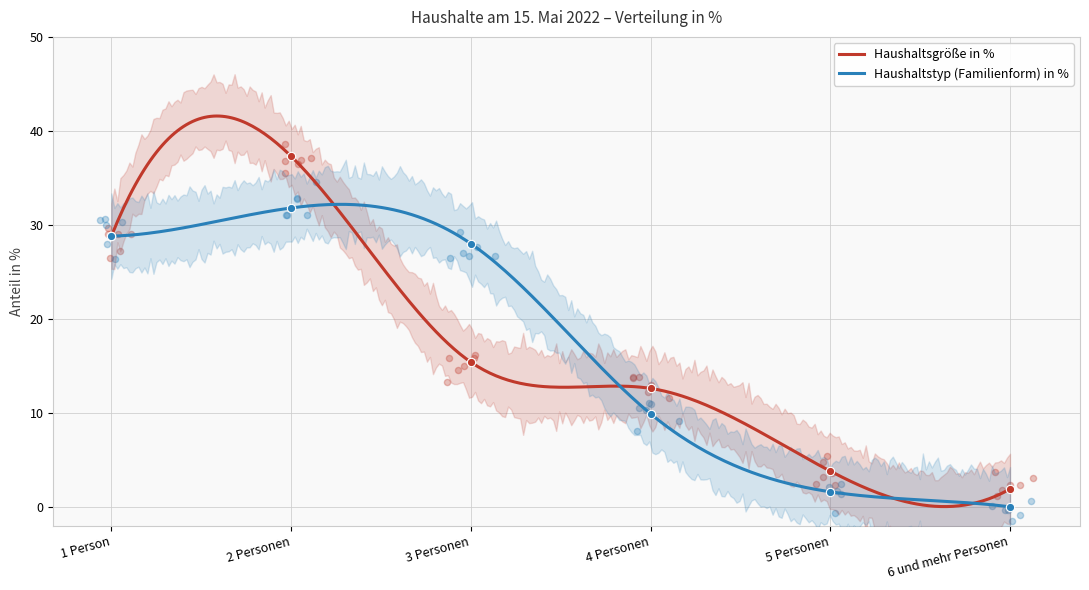

Which series has the largest total across all categories?

Haushaltstyp (Familienform) in %